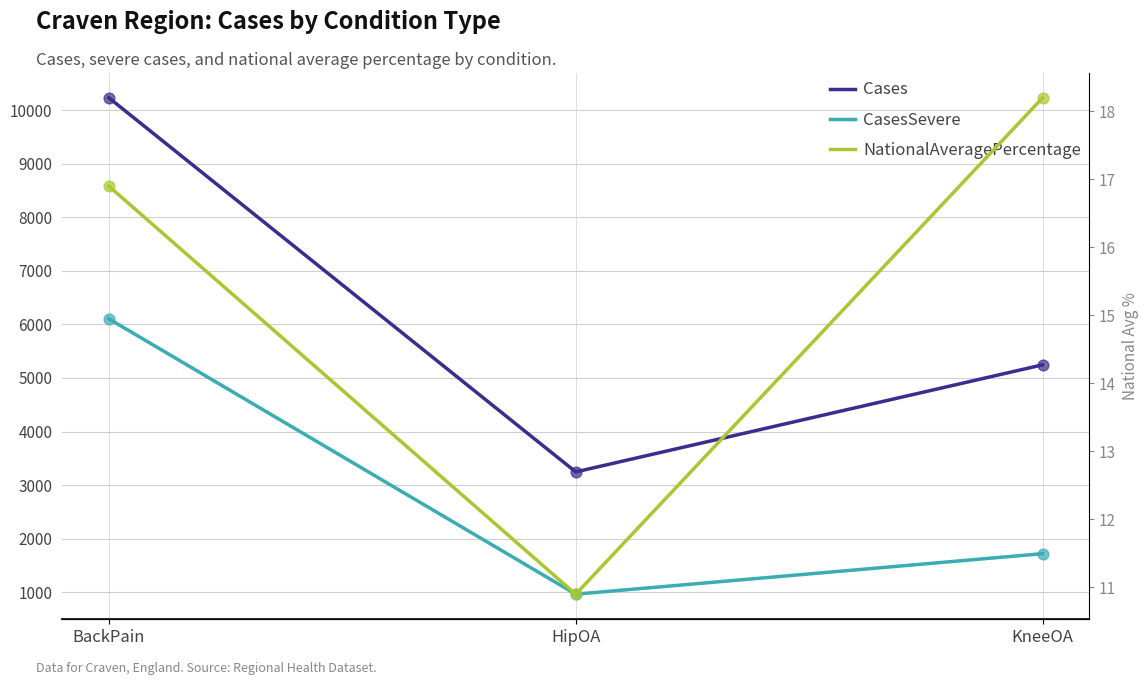

At which category is the sum across all series the highest?

BackPain